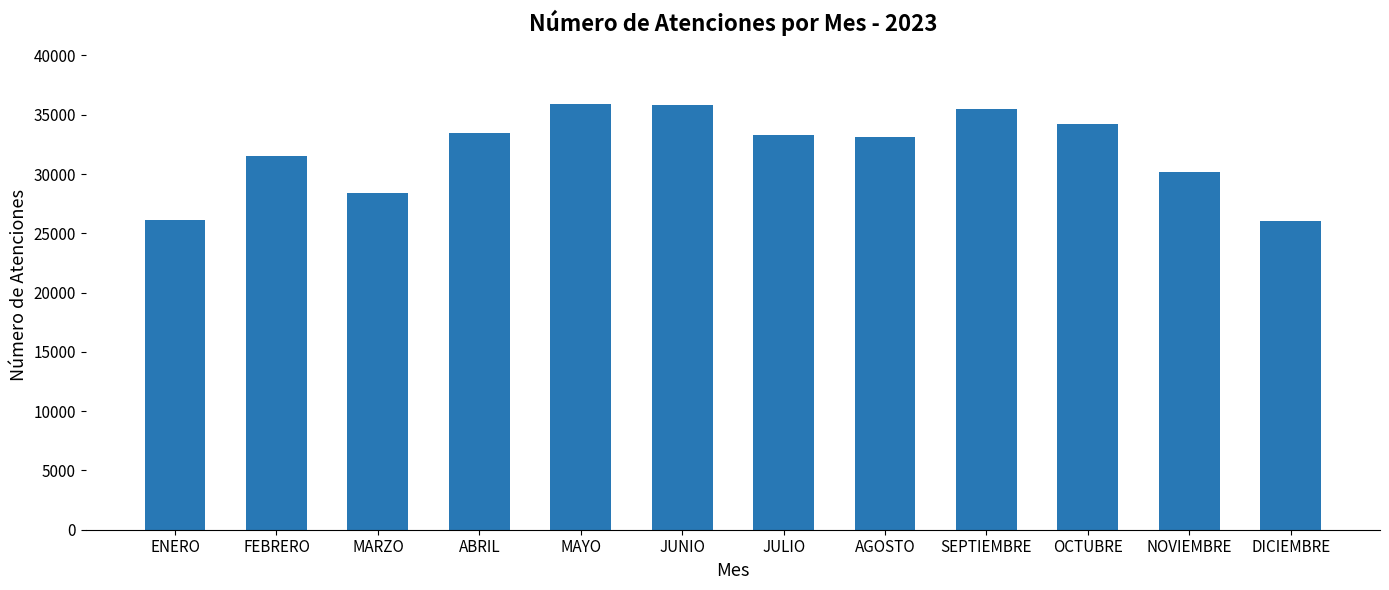

What is the value of the 6th bar from the left?

35801